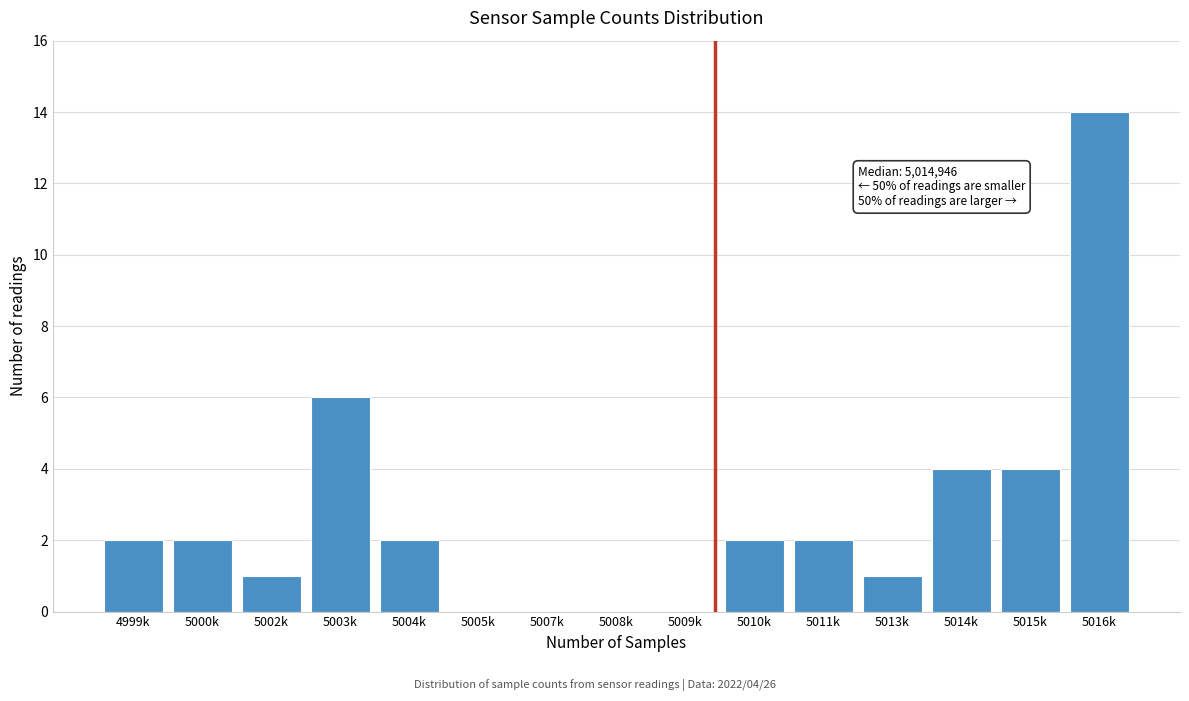

Reading right to left, what are all the values shown in this chart?

5016k=14	5015k=4	5014k=4	5013k=1	5011k=2	5010k=2	5009k=0	5008k=0	5007k=0	5005k=0	5004k=2	5003k=6	5002k=1	5000k=2	4999k=2